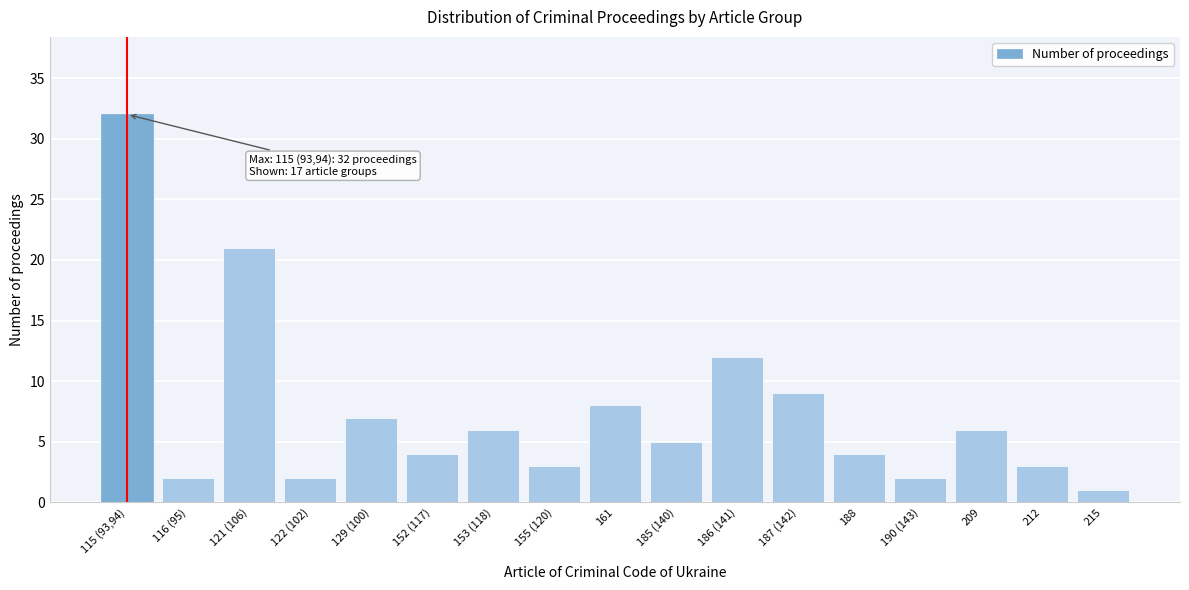

Reading left to right, list all the values displayed in this chart.

32	2	21	2	7	4	6	3	8	5	12	9	4	2	6	3	1